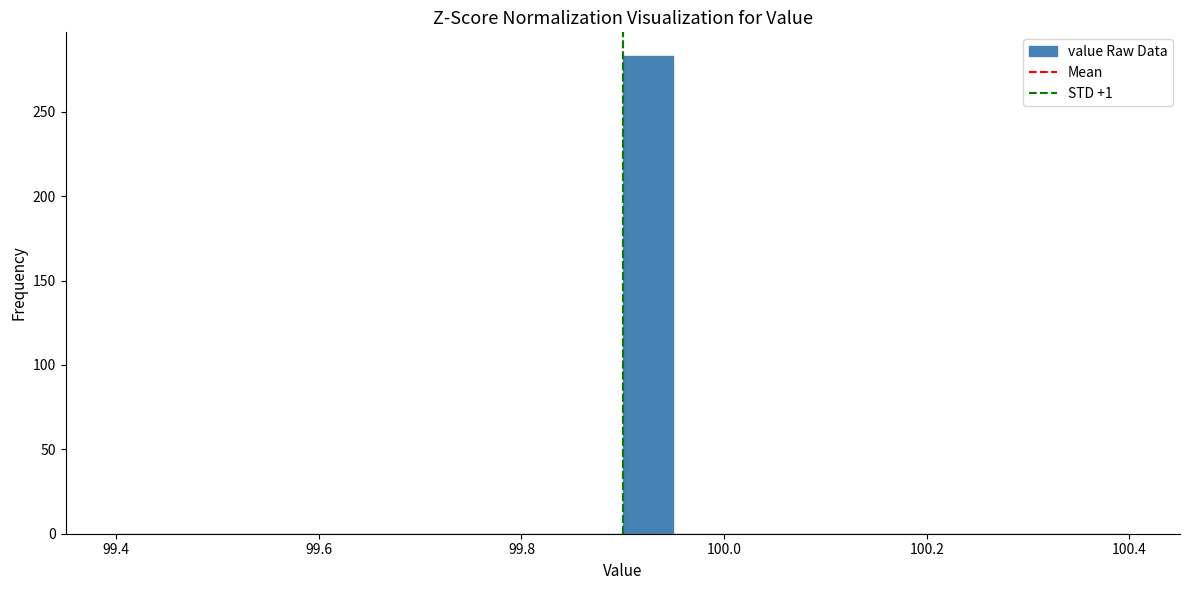

Around what value on the x-axis is the tallest bar? Give the approximate position of its centre, as read against the axis.

99.92